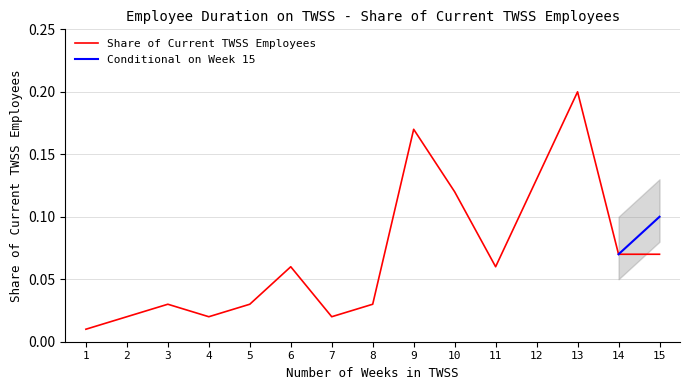

Where is the first local maximum?

3